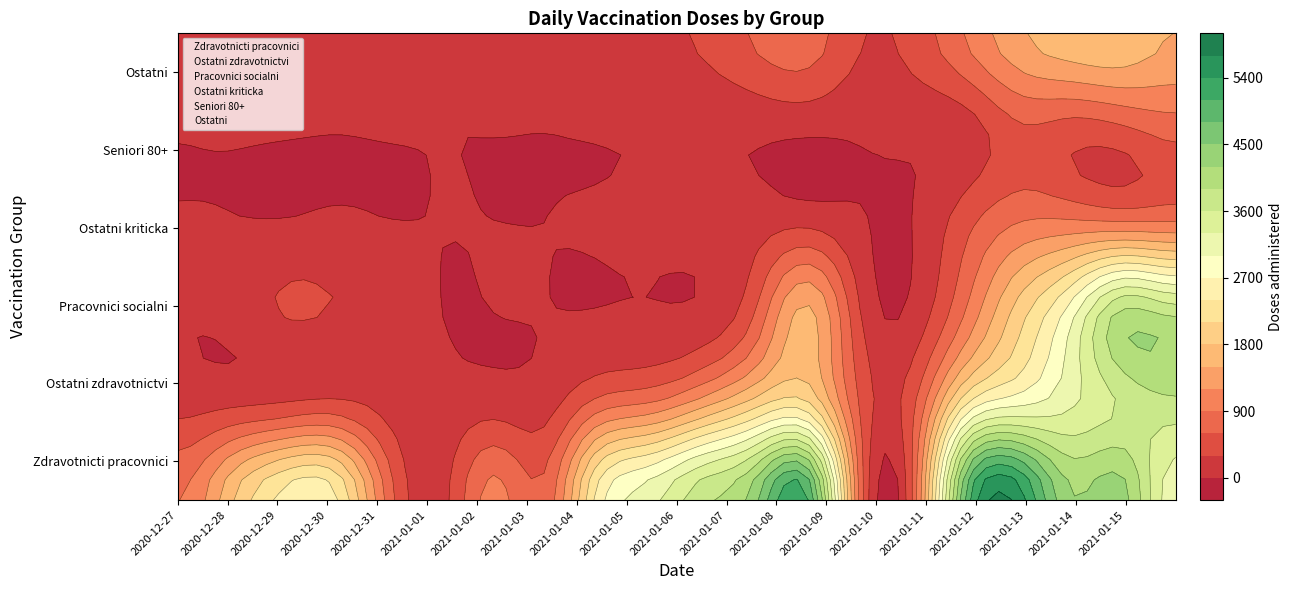

What is the difference between the Ostatni values at 2021-01-02 and 2020-12-31?

55